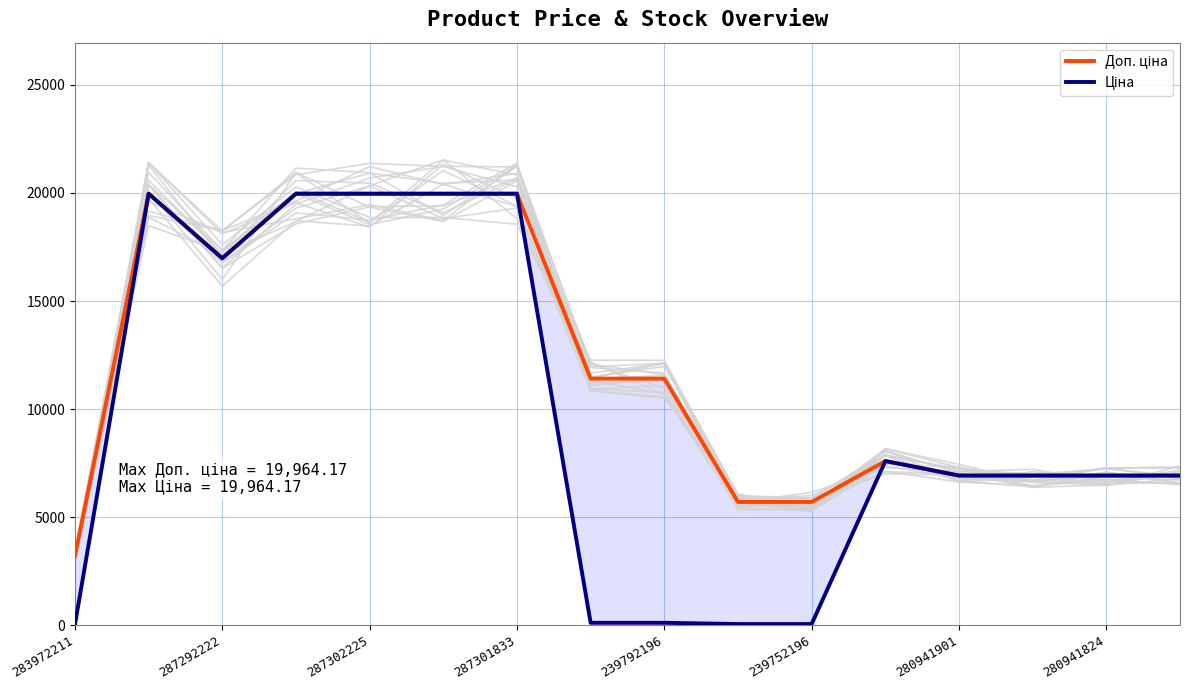

Is this an area chart (filled region under the line)?

No